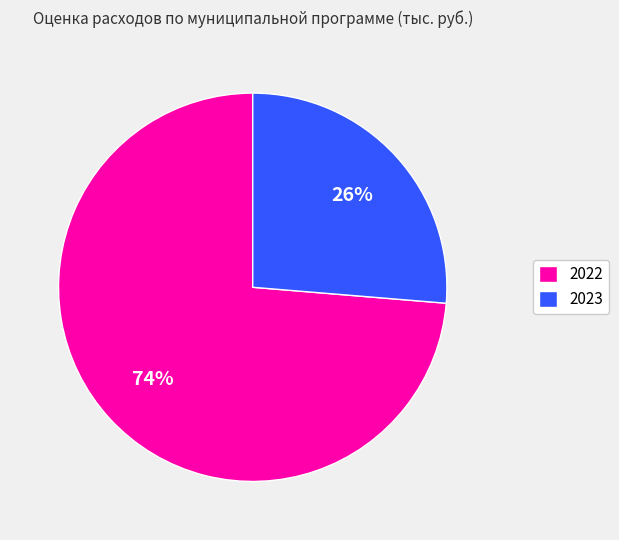

Is it true that 2022 is 74% of the pie?

True